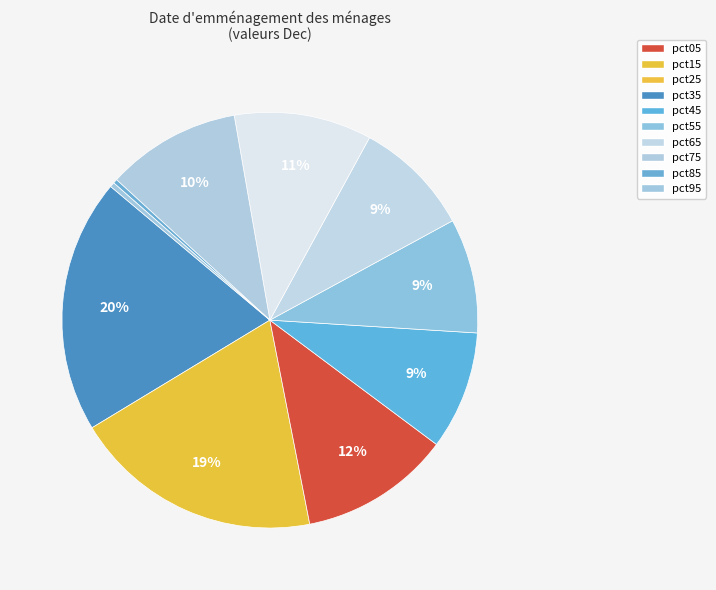

How many segments does this pie chart have?

10